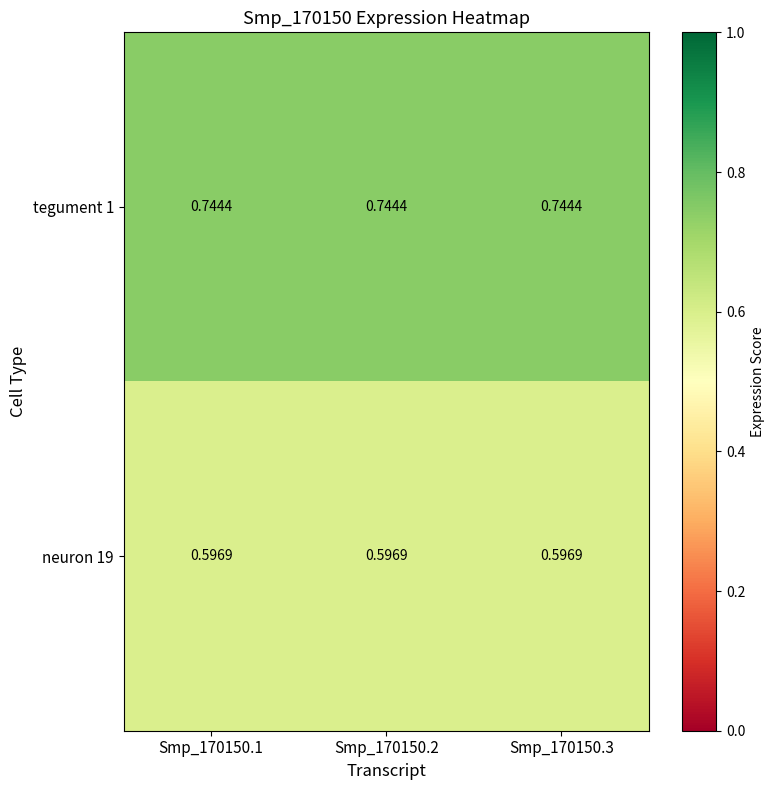

Count the number of data series in this chart.

2